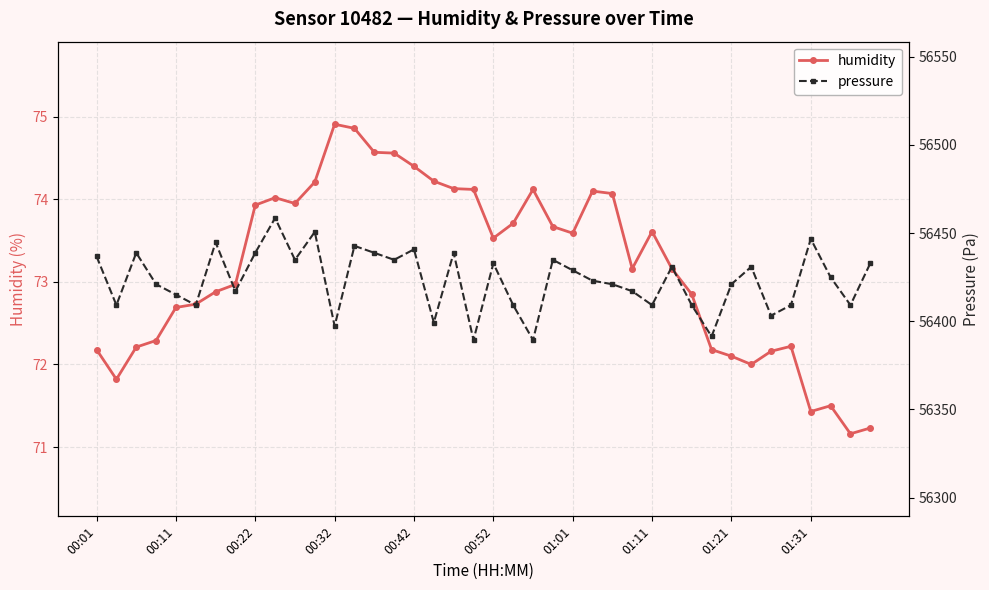

The humidity series shows 103.4 at 00:32. True or false?

False